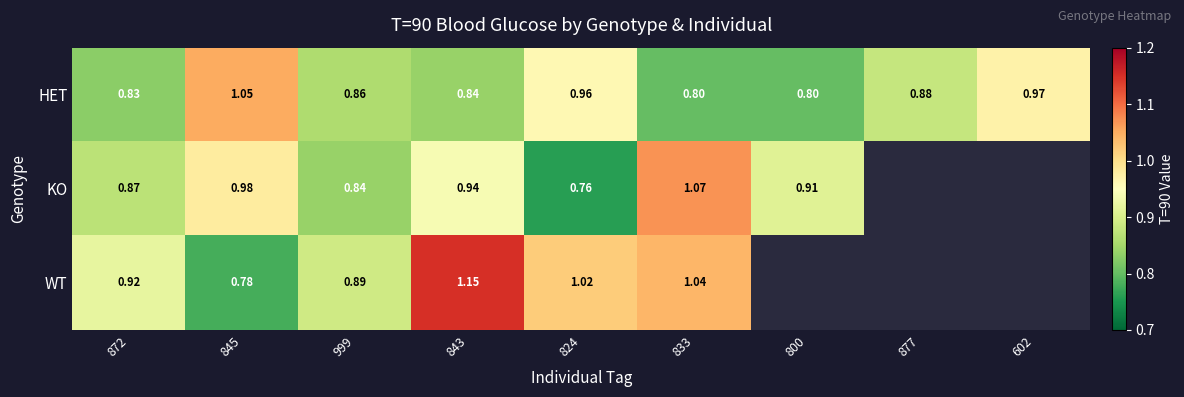

What is the difference between the highest and lowest values at 800?

0.1